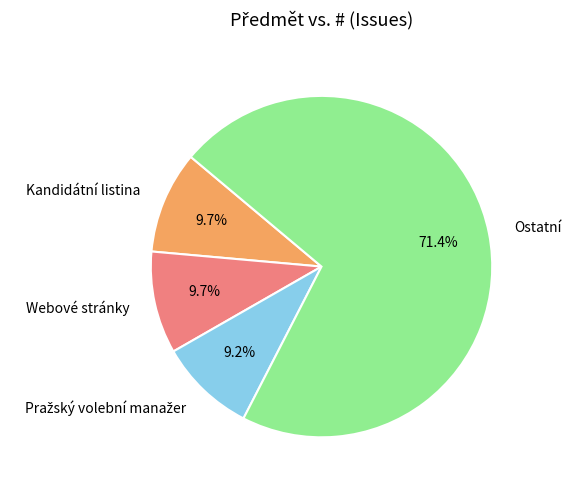

The Kandidátní listina slice represents 10% of the pie. True or false?

True